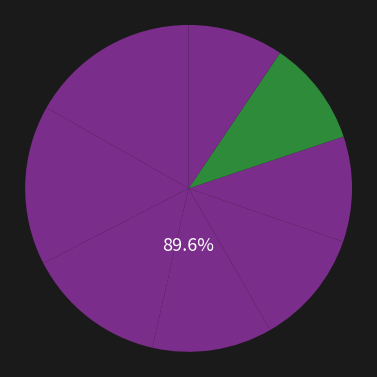

True or false: Kršková Kateřina accounts for 24% of the total.

False